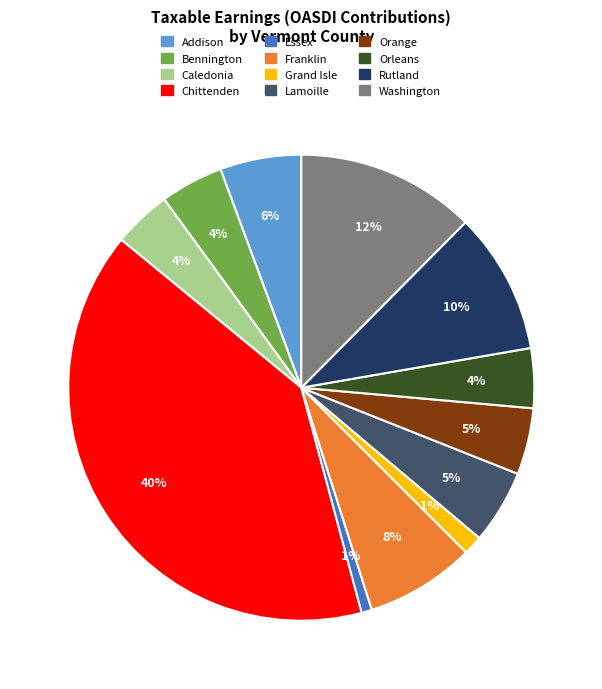

Approximately how many times larger is the value at Essex compared to Orange?

0.2